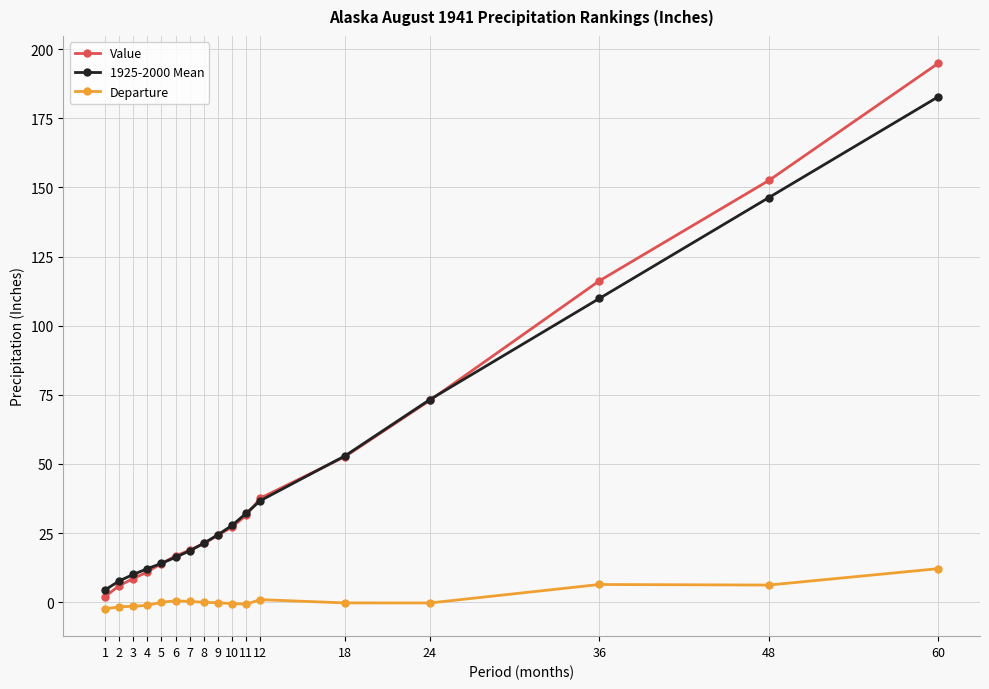

Which category has the highest value across all series?

60